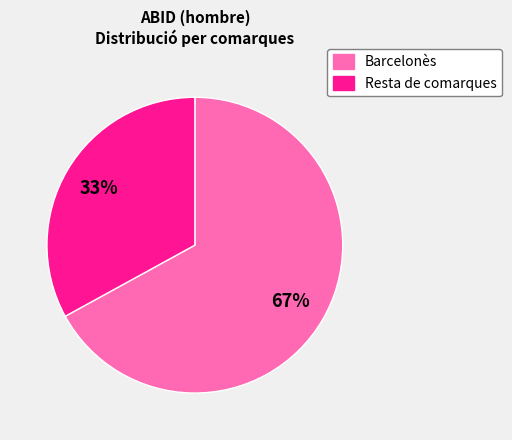

To the nearest percent, what is the difference between the largest and smallest slice percentages?

34%